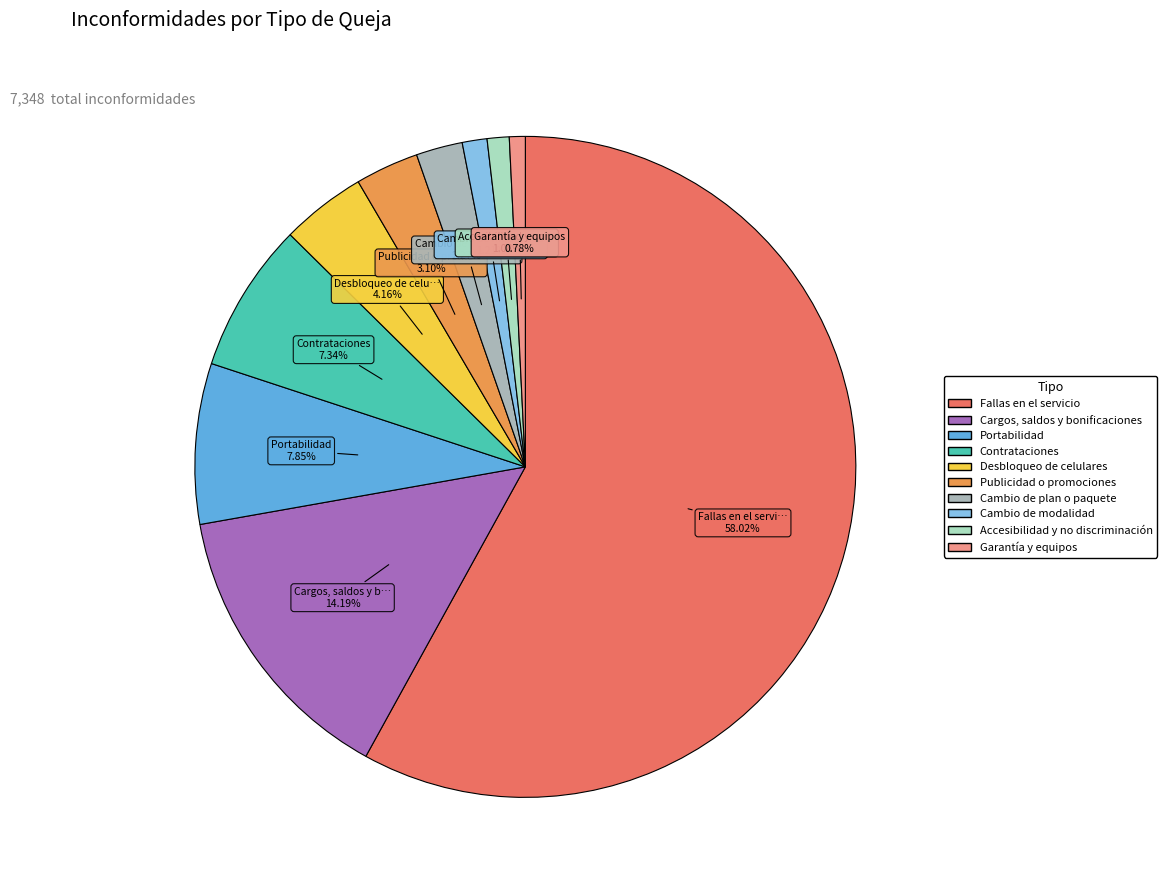

To the nearest percent, what is the difference between the Cambio de plan o paquete and Desbloqueo de celulares slice percentages?

2%